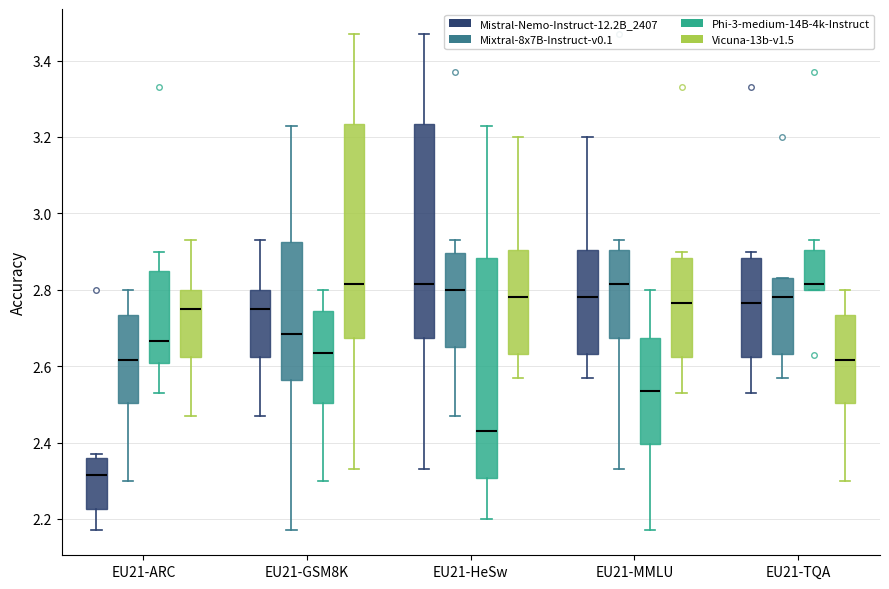

Where does the median line of the box for EU21-HeSw (Mistral-Nemo-Instruct-12.2B_2407) sit on the y-axis? The values are not printed on the chart, so give them approximately, as read against the axis.

2.82